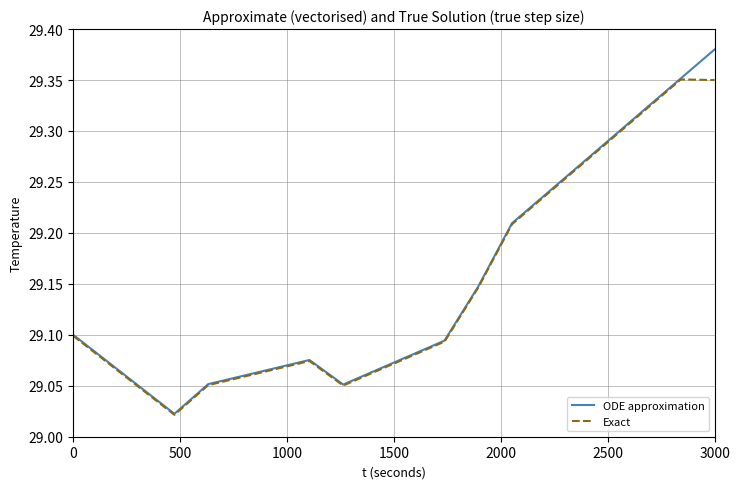

Which series has the largest range (max minus min)?

ODE approximation